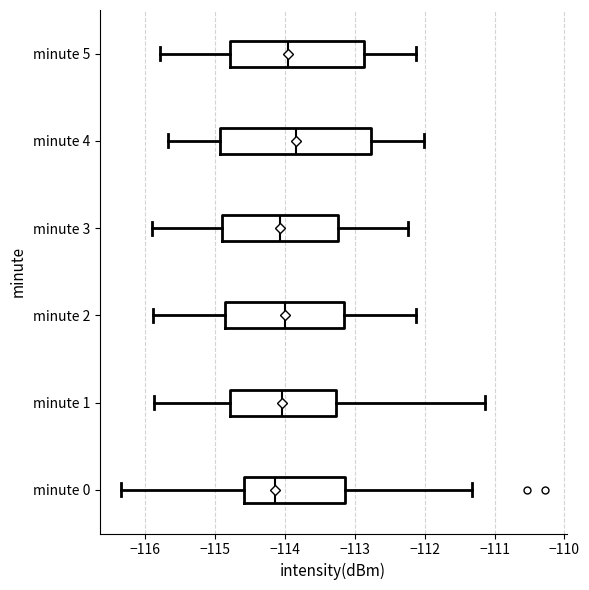

Reading bottom to top, read every box against the x-axis: the position of its median line, the range the box covers, and the ends of its whiskers. The values are not printed on the chart, so give them approximately, as read against the axis.

minute 0: median -114.1, box -114.6 to -113.1, whiskers -116.3 to -111.3
minute 1: median -114.0, box -114.8 to -113.3, whiskers -115.9 to -111.1
minute 2: median -114.0, box -114.9 to -113.1, whiskers -115.9 to -112.1
minute 3: median -114.1, box -114.9 to -113.2, whiskers -115.9 to -112.2
minute 4: median -113.8, box -114.9 to -112.8, whiskers -115.7 to -112.0
minute 5: median -114.0, box -114.8 to -112.9, whiskers -115.8 to -112.1